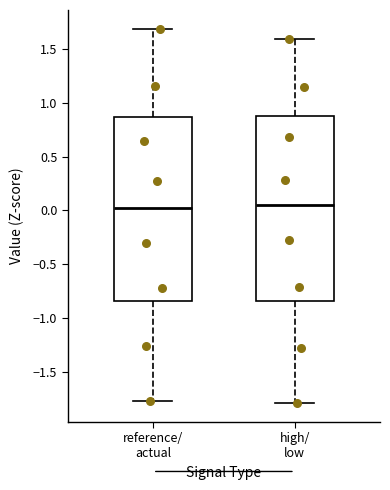

Reading left to right, read every box against the y-axis: the position of its median line, the range the box covers, and the ends of its whiskers. The values are not printed on the chart, so give them approximately, as read against the axis.

reference/ actual: median 0.05, box -0.85 to 0.85, whiskers -1.75 to 1.70
high/ low: median 0.05, box -0.85 to 0.85, whiskers -1.80 to 1.60